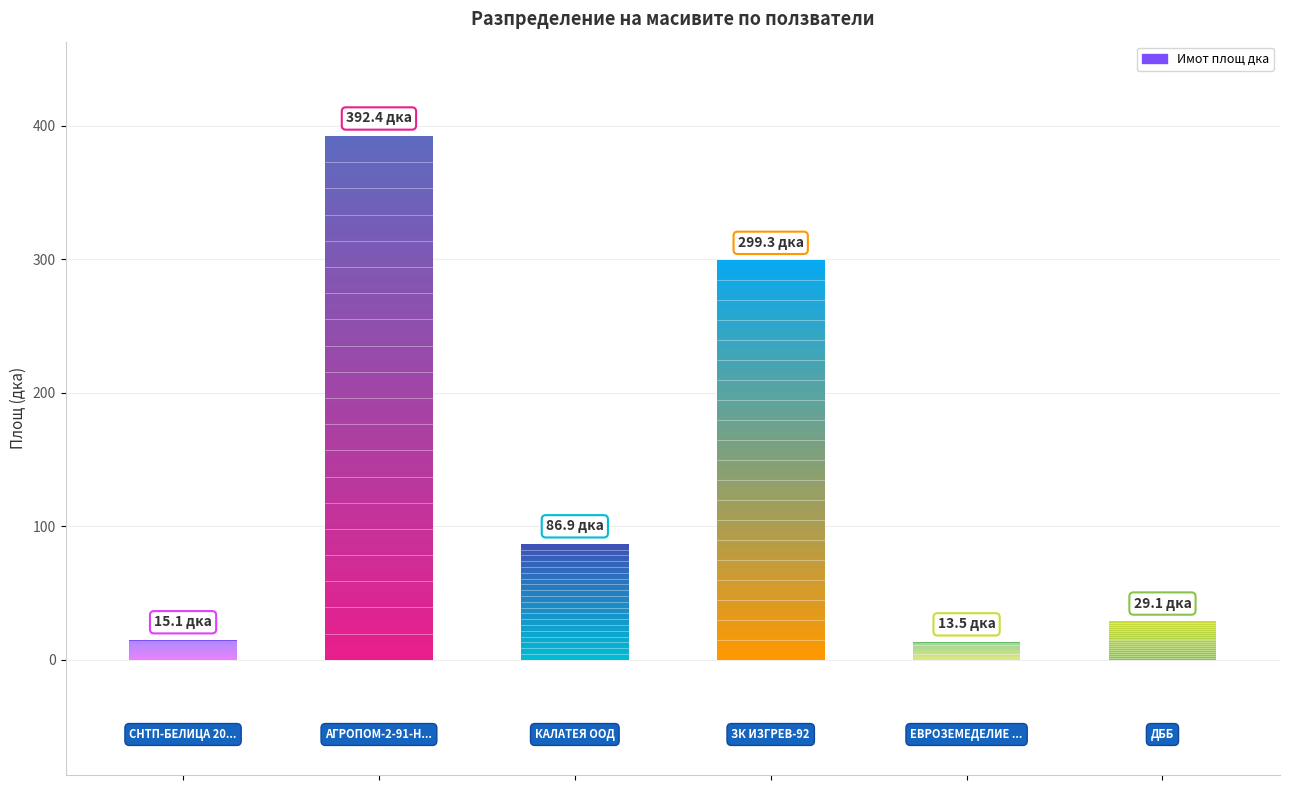

Is it true that the value at СНТП-БЕЛИЦА 2004 is 15.1?

True